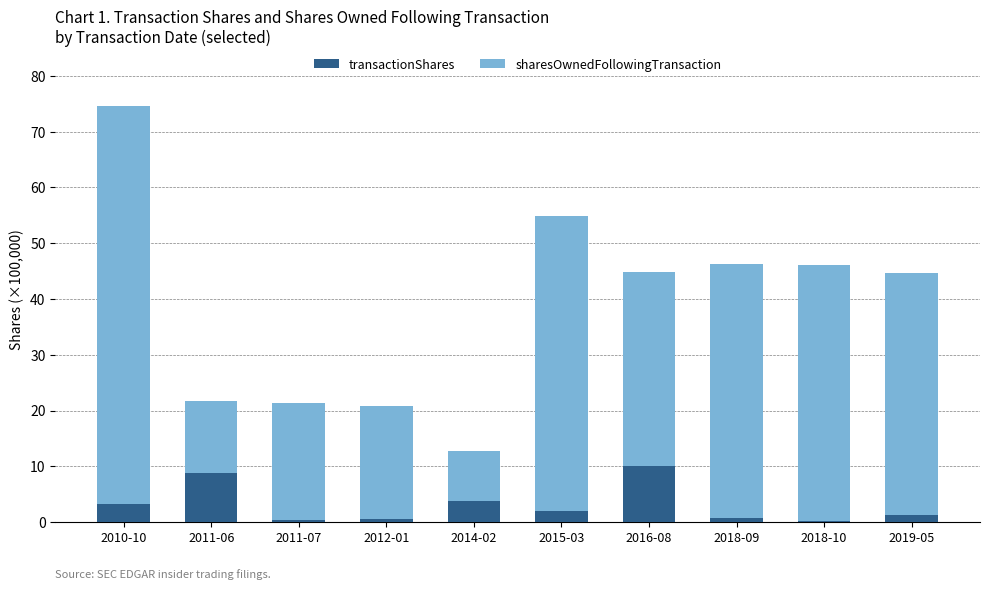

What are all the series names shown in the legend?

transactionShares, sharesOwnedFollowingTransaction